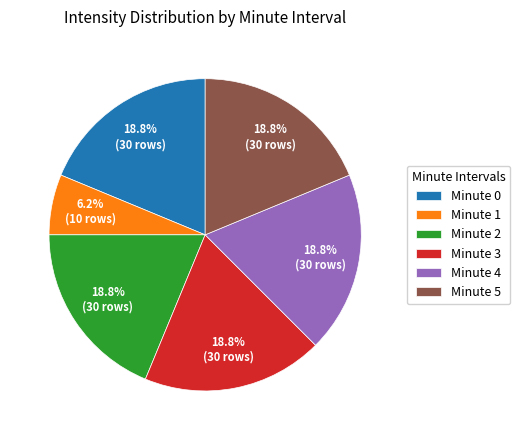

Do Minute 2 and Minute 3 together represent more than half of the pie?

No